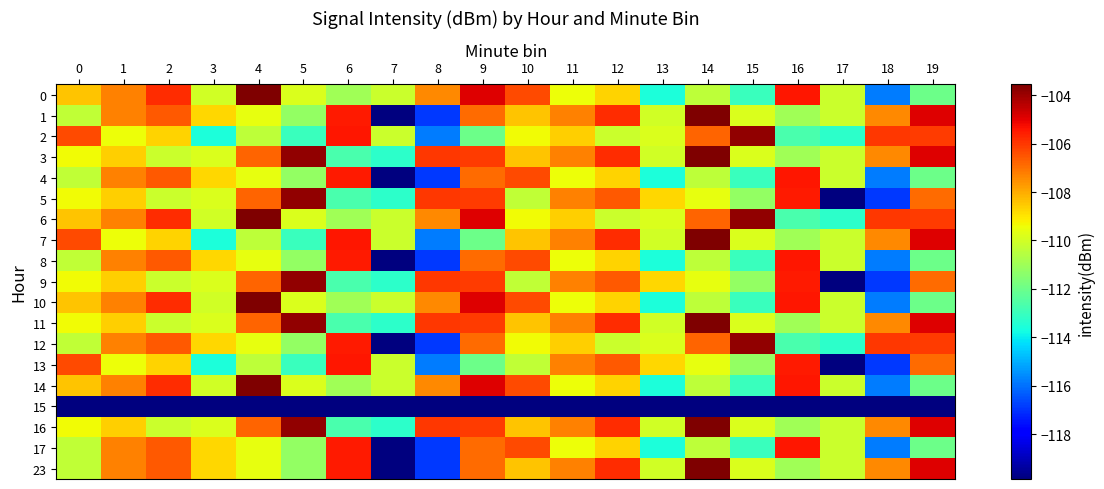

Reading left to right, extract all data points from this chart.

0: 0=-108.4	1=-107.3	2=-105.8	3=-110.0	4=-103.6	5=-109.8	6=-111.0	7=-110.1	8=-107.4	9=-105.0	10=-106.3	11=-109.4	12=-108.7	13=-113.6	14=-110.4	15=-113.0	16=-105.4	17=-110.1	18=-115.8	19=-112.0
1: 0=-110.3	1=-107.3	2=-106.6	3=-108.7	4=-109.5	5=-111.2	6=-105.5	7=-119.9	8=-116.9	9=-106.9	10=-108.4	11=-107.3	12=-105.8	13=-110.0	14=-103.6	15=-109.8	16=-111.0	17=-110.1	18=-107.4	19=-105.0
2: 0=-106.3	1=-109.4	2=-108.7	3=-113.6	4=-110.4	5=-113.0	6=-105.4	7=-110.1	8=-115.8	9=-112.0	10=-109.4	11=-108.6	12=-110.2	13=-109.8	14=-106.8	15=-103.8	16=-112.7	17=-113.2	18=-106.0	19=-106.1
3: 0=-109.4	1=-108.6	2=-110.2	3=-109.8	4=-106.8	5=-103.8	6=-112.7	7=-113.2	8=-106.0	9=-106.1	10=-108.4	11=-107.3	12=-105.8	13=-110.0	14=-103.6	15=-109.8	16=-111.0	17=-110.1	18=-107.4	19=-105.0
4: 0=-110.3	1=-107.3	2=-106.6	3=-108.7	4=-109.5	5=-111.2	6=-105.5	7=-119.9	8=-116.9	9=-106.9	10=-106.3	11=-109.4	12=-108.7	13=-113.6	14=-110.4	15=-113.0	16=-105.4	17=-110.1	18=-115.8	19=-112.0
5: 0=-109.4	1=-108.6	2=-110.2	3=-109.8	4=-106.8	5=-103.8	6=-112.7	7=-113.2	8=-106.0	9=-106.1	10=-110.3	11=-107.3	12=-106.6	13=-108.7	14=-109.5	15=-111.2	16=-105.5	17=-119.9	18=-116.9	19=-106.9
6: 0=-108.4	1=-107.3	2=-105.8	3=-110.0	4=-103.6	5=-109.8	6=-111.0	7=-110.1	8=-107.4	9=-105.0	10=-109.4	11=-108.6	12=-110.2	13=-109.8	14=-106.8	15=-103.8	16=-112.7	17=-113.2	18=-106.0	19=-106.1
7: 0=-106.3	1=-109.4	2=-108.7	3=-113.6	4=-110.4	5=-113.0	6=-105.4	7=-110.1	8=-115.8	9=-112.0	10=-108.4	11=-107.3	12=-105.8	13=-110.0	14=-103.6	15=-109.8	16=-111.0	17=-110.1	18=-107.4	19=-105.0
8: 0=-110.3	1=-107.3	2=-106.6	3=-108.7	4=-109.5	5=-111.2	6=-105.5	7=-119.9	8=-116.9	9=-106.9	10=-106.3	11=-109.4	12=-108.7	13=-113.6	14=-110.4	15=-113.0	16=-105.4	17=-110.1	18=-115.8	19=-112.0
9: 0=-109.4	1=-108.6	2=-110.2	3=-109.8	4=-106.8	5=-103.8	6=-112.7	7=-113.2	8=-106.0	9=-106.1	10=-110.3	11=-107.3	12=-106.6	13=-108.7	14=-109.5	15=-111.2	16=-105.5	17=-119.9	18=-116.9	19=-106.9
10: 0=-108.4	1=-107.3	2=-105.8	3=-110.0	4=-103.6	5=-109.8	6=-111.0	7=-110.1	8=-107.4	9=-105.0	10=-106.3	11=-109.4	12=-108.7	13=-113.6	14=-110.4	15=-113.0	16=-105.4	17=-110.1	18=-115.8	19=-112.0
11: 0=-109.4	1=-108.6	2=-110.2	3=-109.8	4=-106.8	5=-103.8	6=-112.7	7=-113.2	8=-106.0	9=-106.1	10=-108.4	11=-107.3	12=-105.8	13=-110.0	14=-103.6	15=-109.8	16=-111.0	17=-110.1	18=-107.4	19=-105.0
12: 0=-110.3	1=-107.3	2=-106.6	3=-108.7	4=-109.5	5=-111.2	6=-105.5	7=-119.9	8=-116.9	9=-106.9	10=-109.4	11=-108.6	12=-110.2	13=-109.8	14=-106.8	15=-103.8	16=-112.7	17=-113.2	18=-106.0	19=-106.1
13: 0=-106.3	1=-109.4	2=-108.7	3=-113.6	4=-110.4	5=-113.0	6=-105.4	7=-110.1	8=-115.8	9=-112.0	10=-110.3	11=-107.3	12=-106.6	13=-108.7	14=-109.5	15=-111.2	16=-105.5	17=-119.9	18=-116.9	19=-106.9
14: 0=-108.4	1=-107.3	2=-105.8	3=-110.0	4=-103.6	5=-109.8	6=-111.0	7=-110.1	8=-107.4	9=-105.0	10=-106.3	11=-109.4	12=-108.7	13=-113.6	14=-110.4	15=-113.0	16=-105.4	17=-110.1	18=-115.8	19=-112.0
15: 0=-119.9	1=-119.9	2=-119.9	3=-119.9	4=-119.9	5=-119.9	6=-119.9	7=-119.9	8=-119.9	9=-119.9	10=-119.9	11=-119.9	12=-119.9	13=-119.9	14=-119.9	15=-119.9	16=-119.9	17=-119.9	18=-119.9	19=-119.9
16: 0=-109.4	1=-108.6	2=-110.2	3=-109.8	4=-106.8	5=-103.8	6=-112.7	7=-113.2	8=-106.0	9=-106.1	10=-108.4	11=-107.3	12=-105.8	13=-110.0	14=-103.6	15=-109.8	16=-111.0	17=-110.1	18=-107.4	19=-105.0
17: 0=-110.3	1=-107.3	2=-106.6	3=-108.7	4=-109.5	5=-111.2	6=-105.5	7=-119.9	8=-116.9	9=-106.9	10=-106.3	11=-109.4	12=-108.7	13=-113.6	14=-110.4	15=-113.0	16=-105.4	17=-110.1	18=-115.8	19=-112.0
23: 0=-110.3	1=-107.3	2=-106.6	3=-108.7	4=-109.5	5=-111.2	6=-105.5	7=-119.9	8=-116.9	9=-106.9	10=-108.4	11=-107.3	12=-105.8	13=-110.0	14=-103.6	15=-109.8	16=-111.0	17=-110.1	18=-107.4	19=-105.0